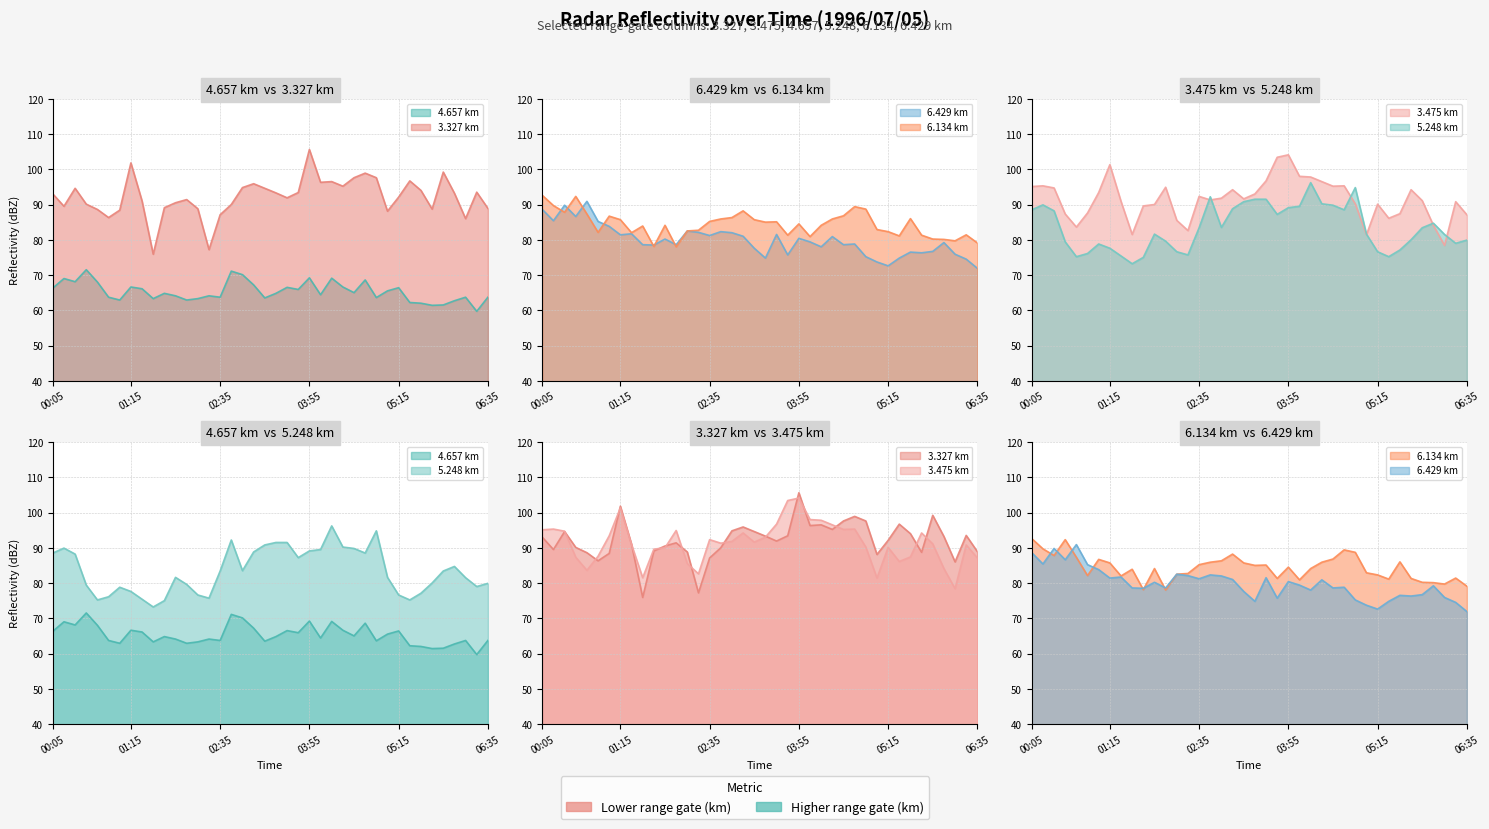

How many lines are shown in the chart?

6